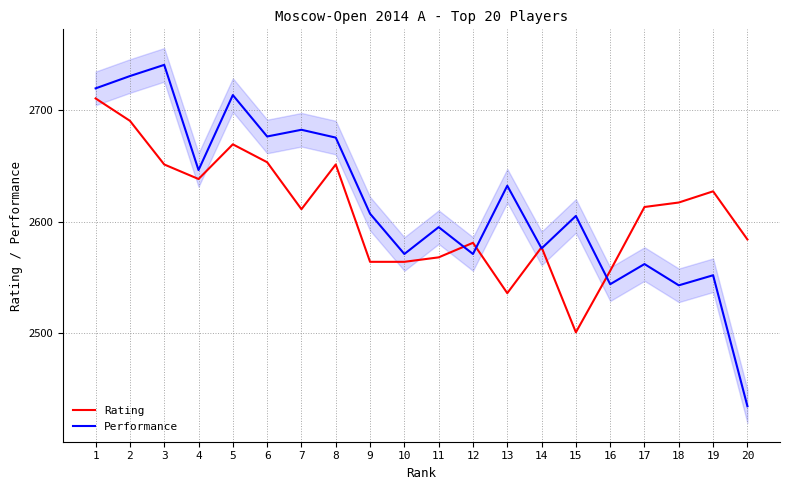

True or false: Performance and Rating cross at least once.

True